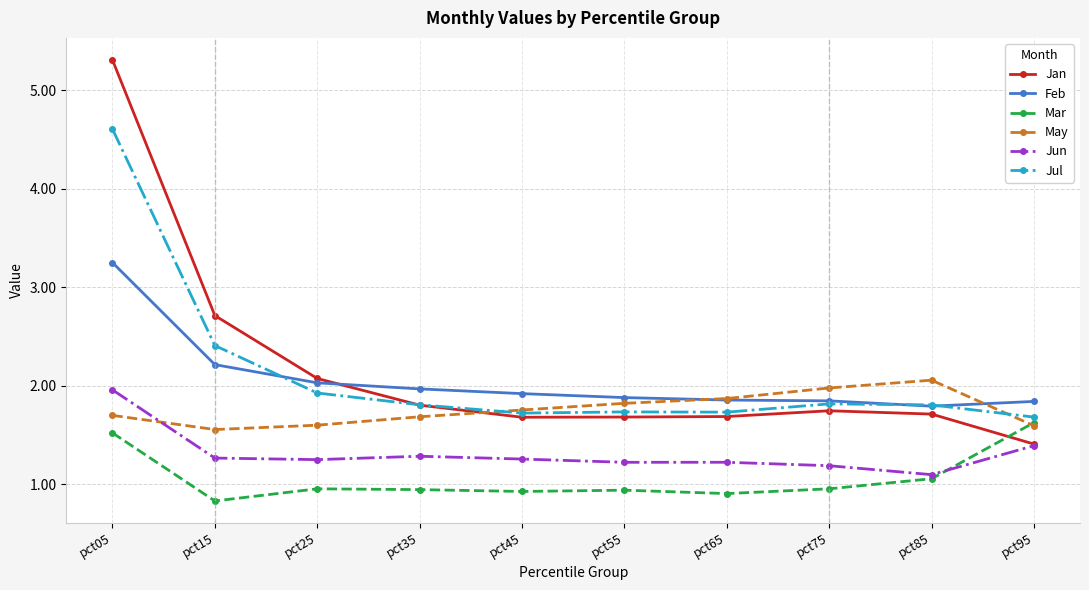

True or false: Jun has a value of 2.1 at pct95.

False